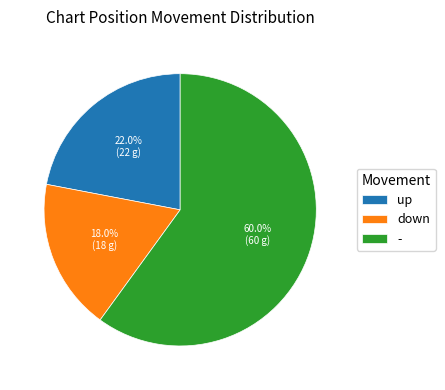

Which category accounts for the majority?

-